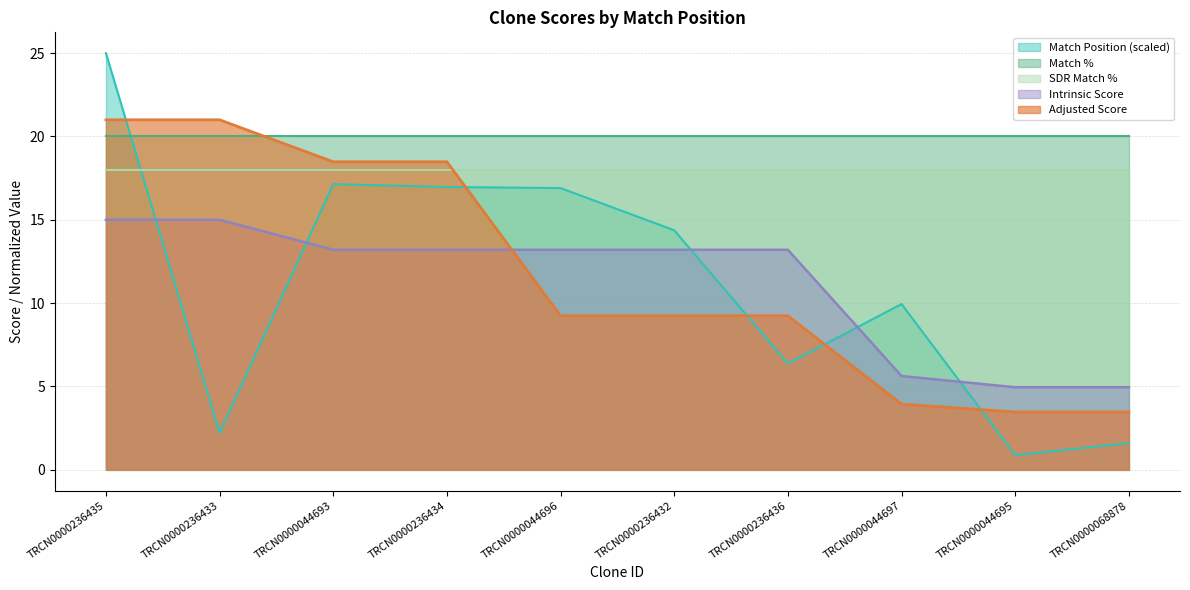

Which category has the lowest value in the Adjusted Score series?

TRCN0000044695